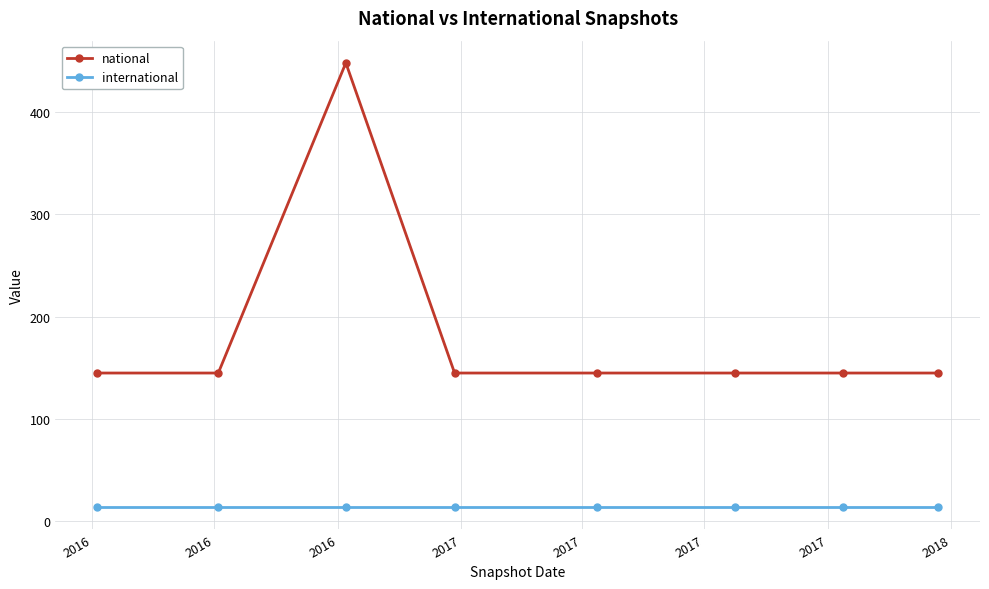

Count the number of data series in this chart.

2